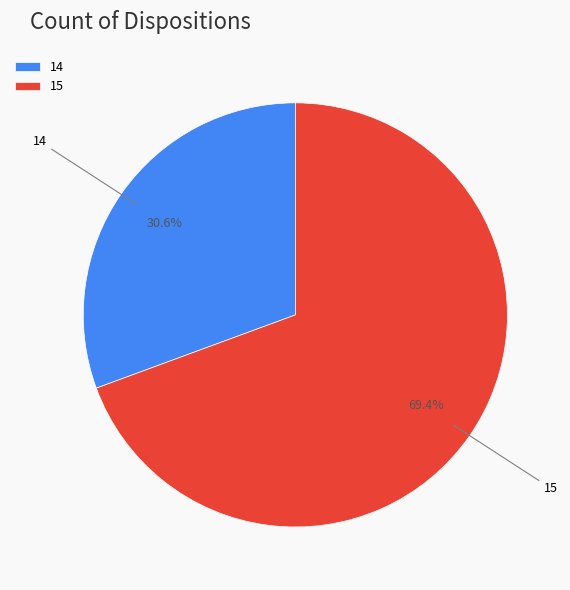

What is the total percentage of 14 and 15?

100.0%